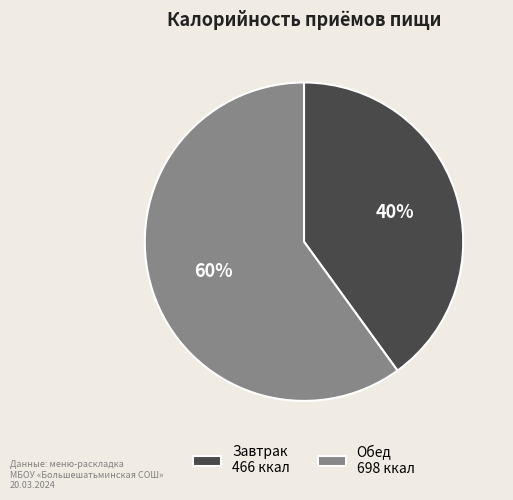

To the nearest percent, what is the difference between the largest and smallest slice percentages?

20%